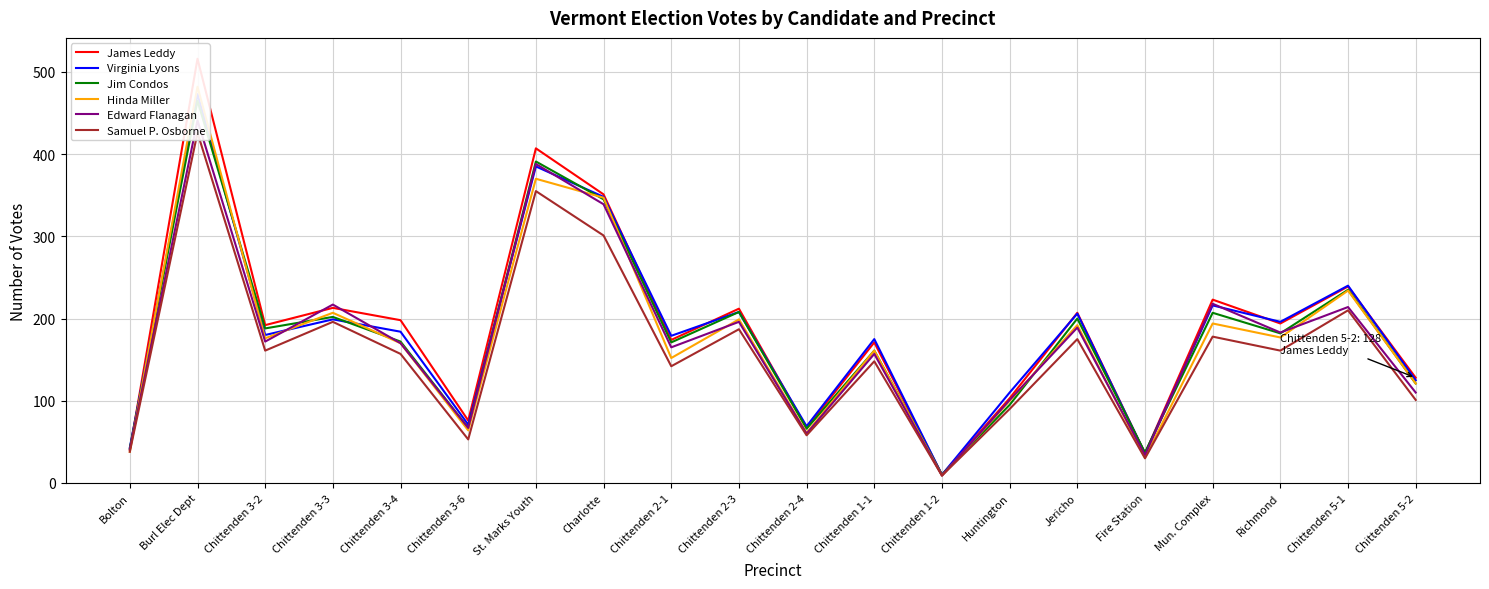

What is the sum of all Virginia Lyons values?

3653